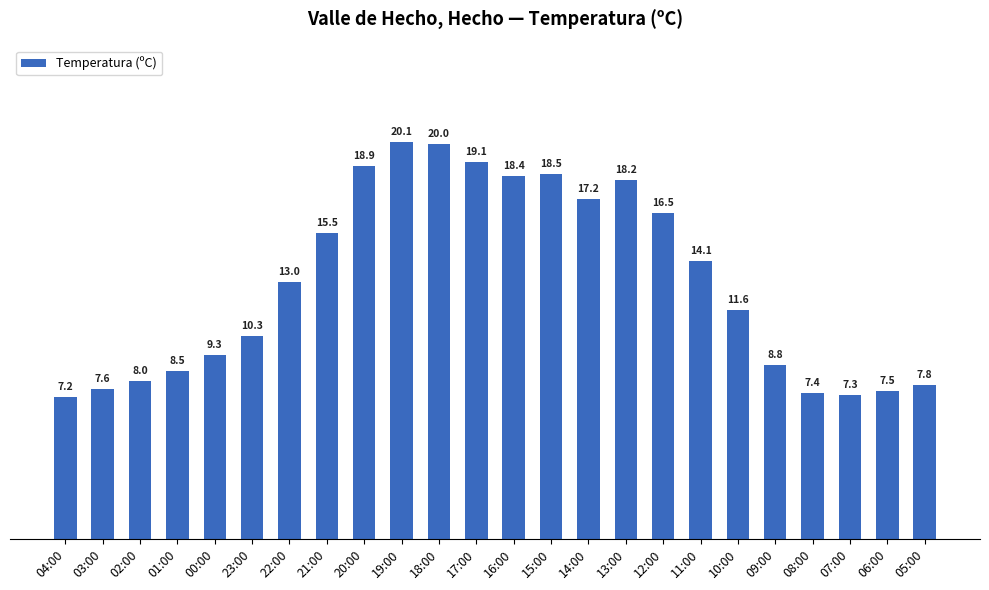

Count the number of categories in the chart.

24